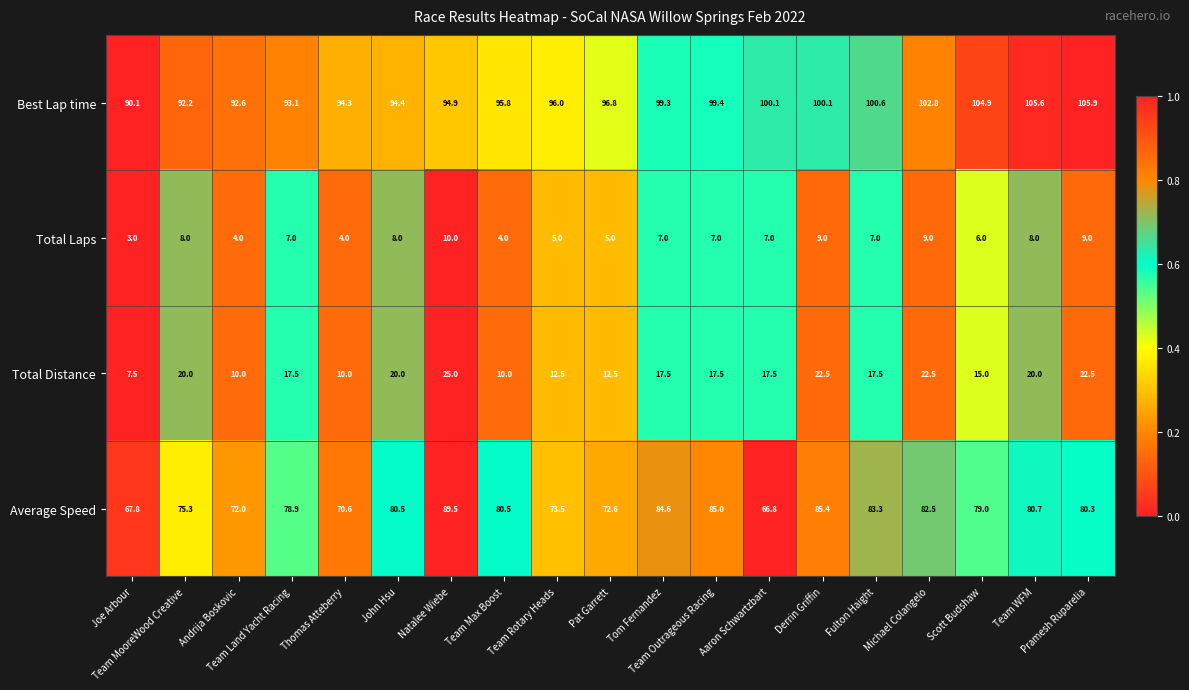

What is the average value of the Total Laps series?

6.7